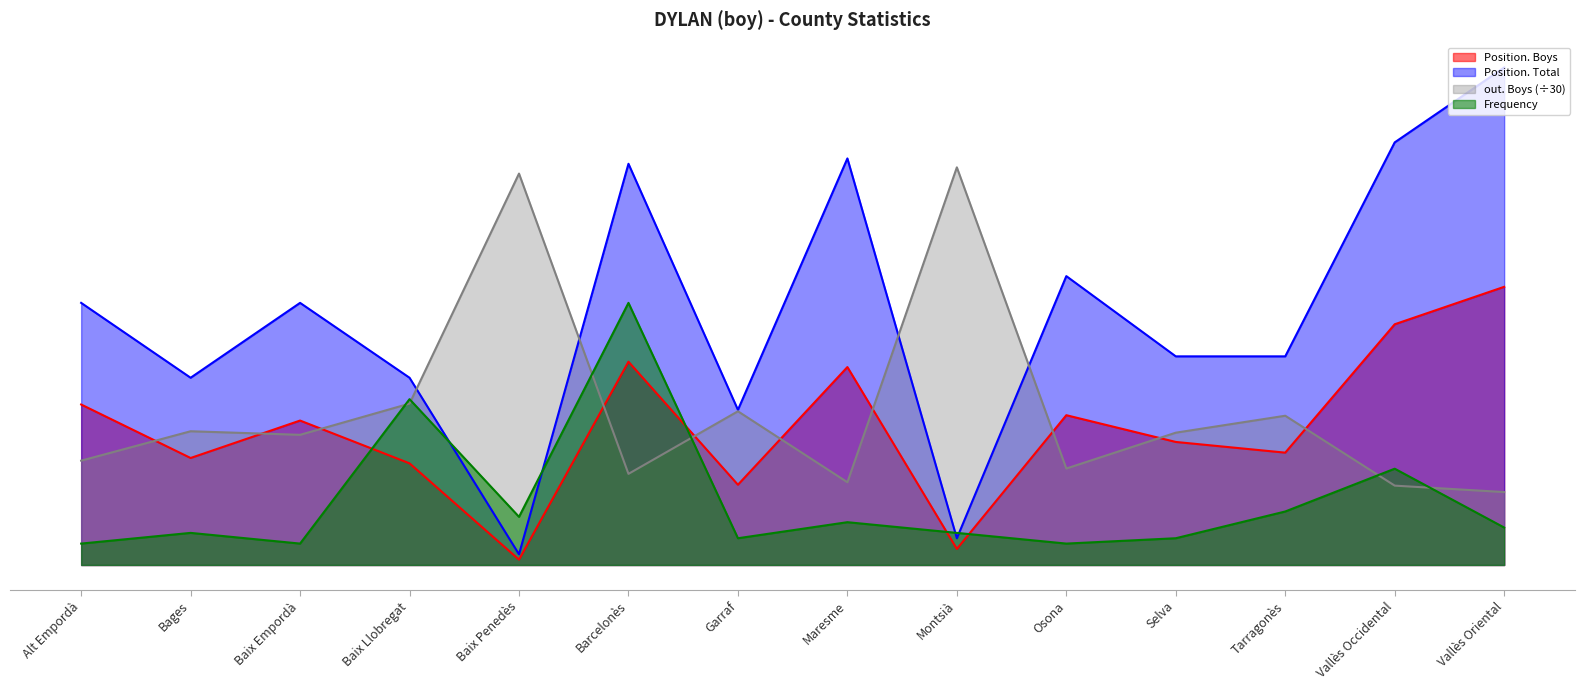

What is the sum of all out. Boys values?

406.9